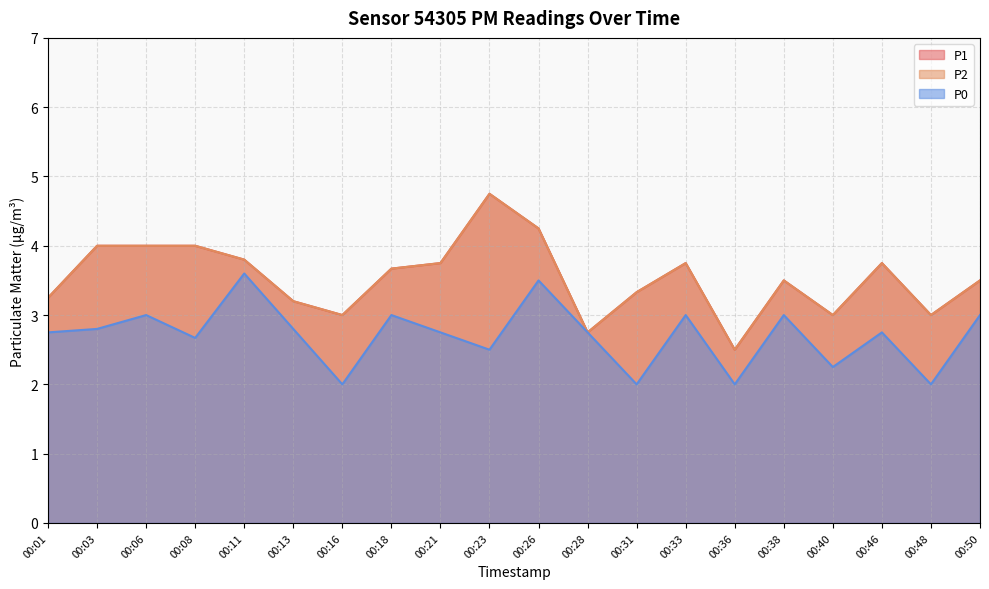

What is the total value across all series at 00:40?

8.2